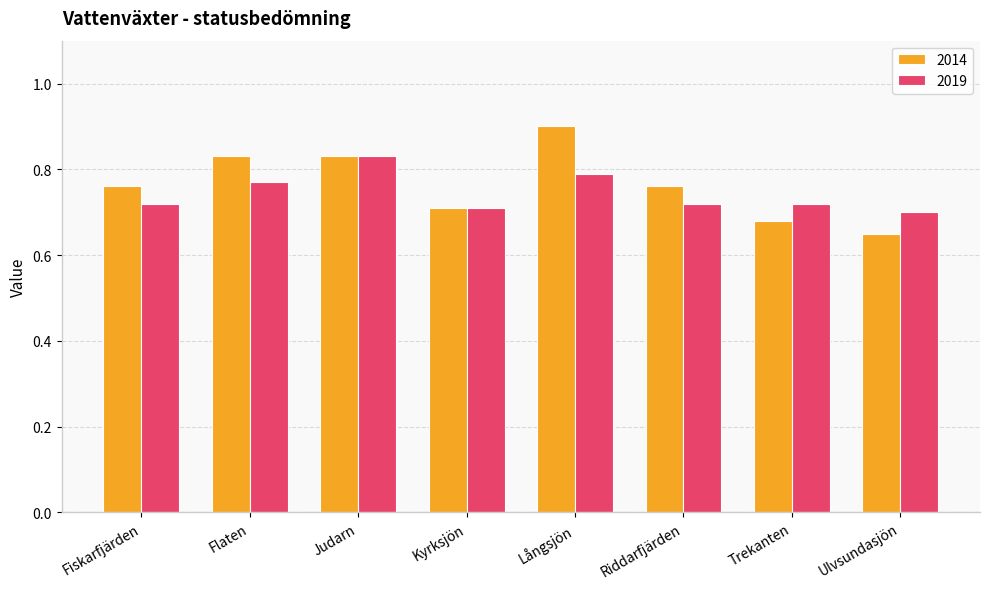

What position from the right is Flaten?

7